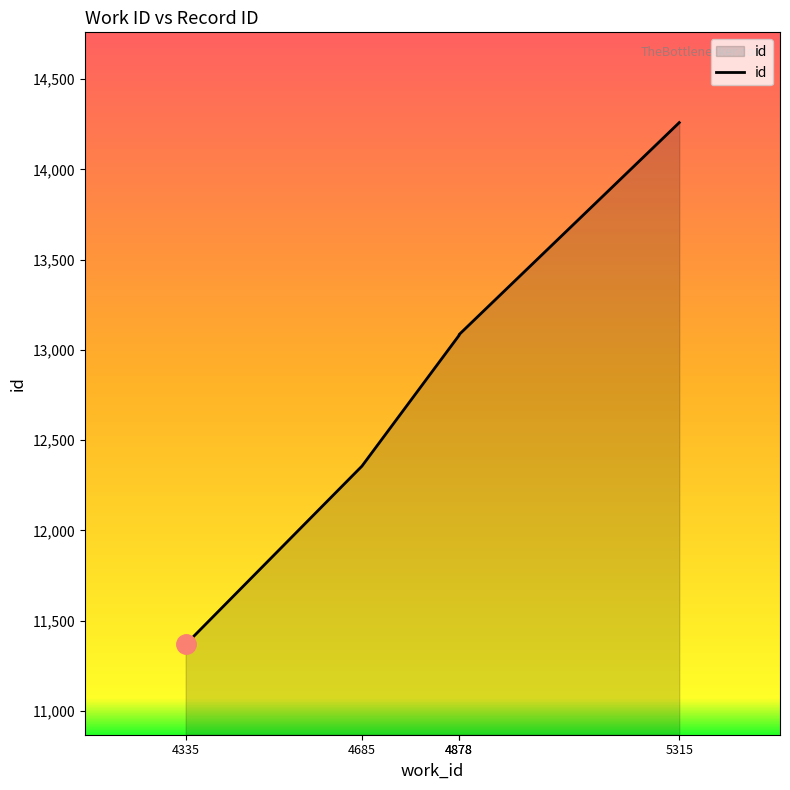

How many values exceed 13081?

2